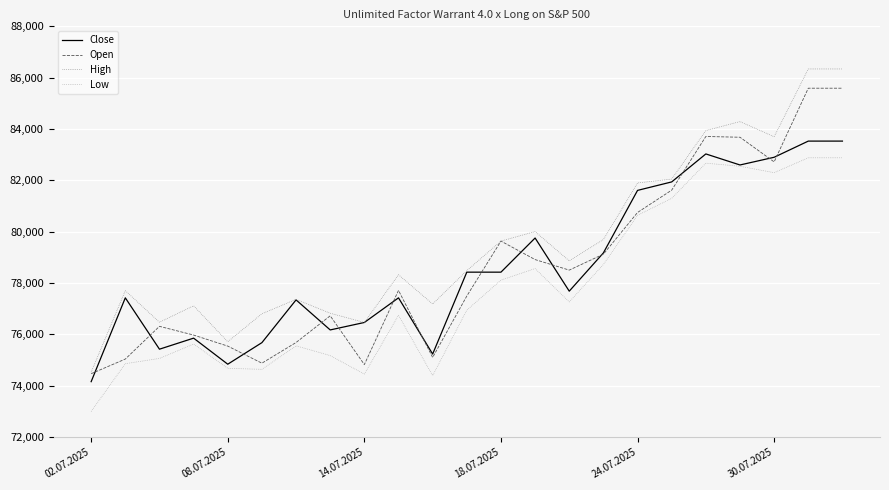

Which series has the largest total across all categories?

High